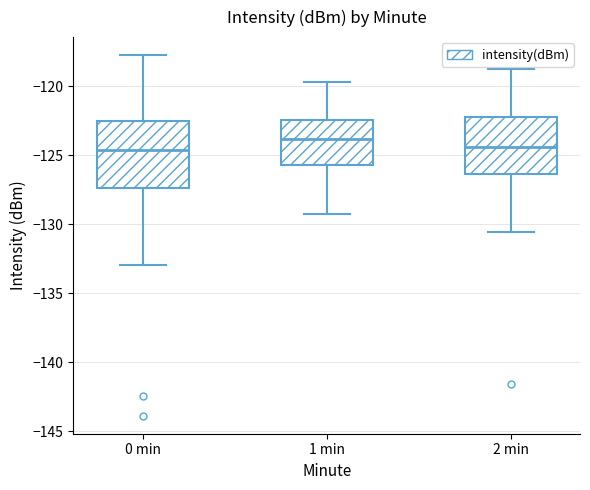

Where does the median line of the box for 1 min sit on the y-axis? The values are not printed on the chart, so give them approximately, as read against the axis.

-124.0